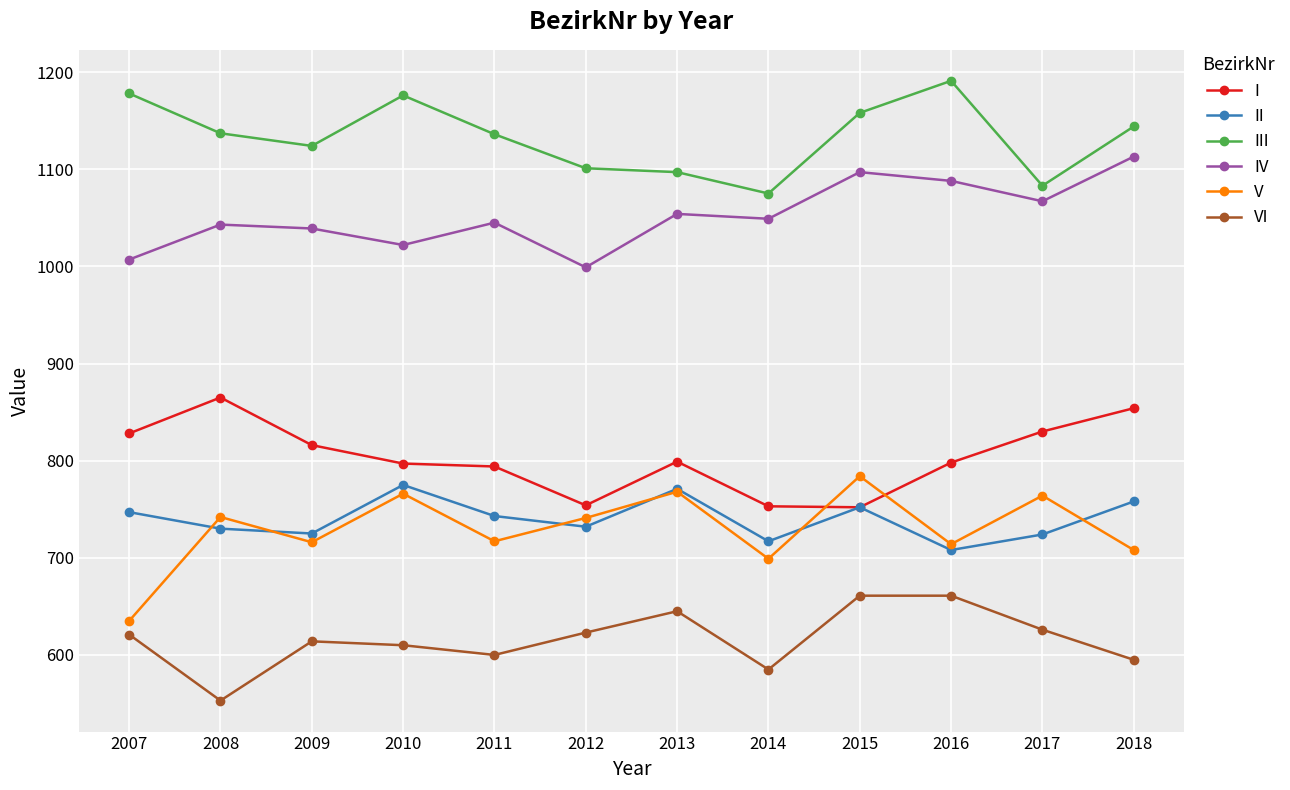

Which series has the largest range (max minus min)?

V